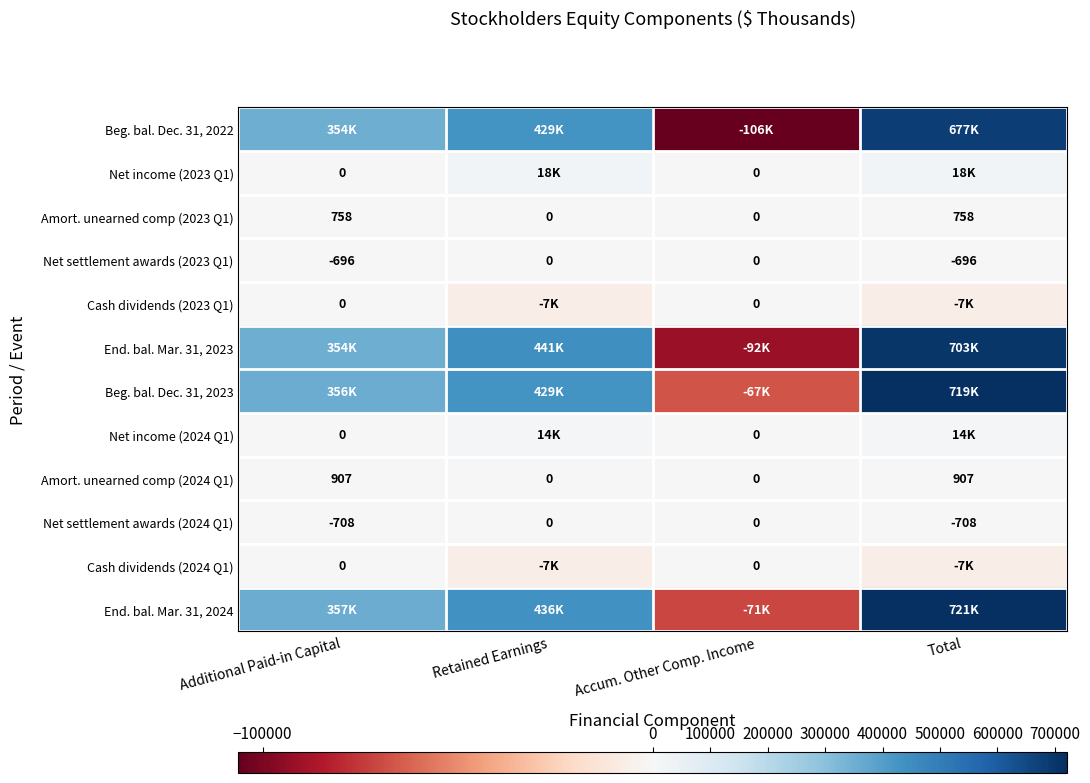

Count the Net settlement awards (2024 Q1) values in the range -708 to 0.

4